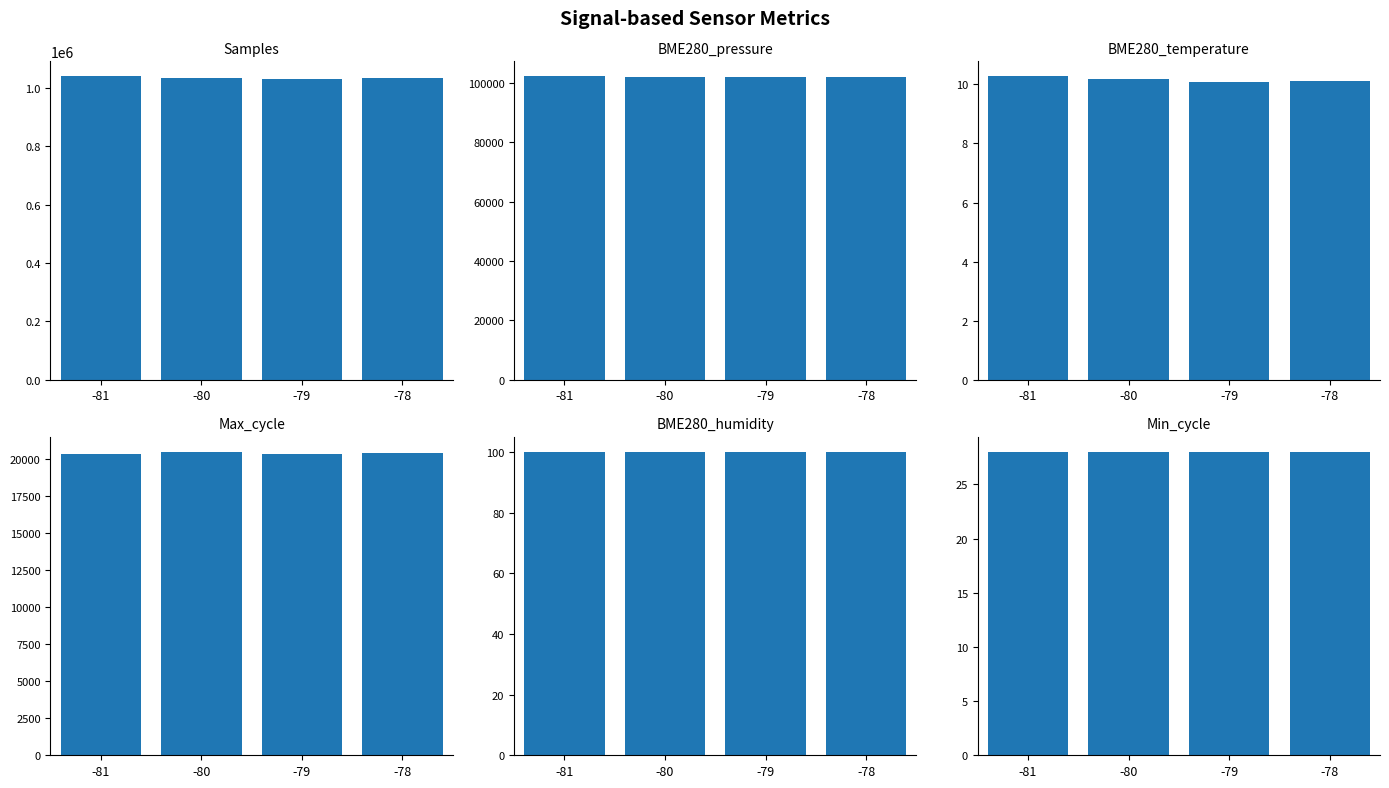

Rank the categories by Samples value from lowest to highest.

-79, -78, -80, -81